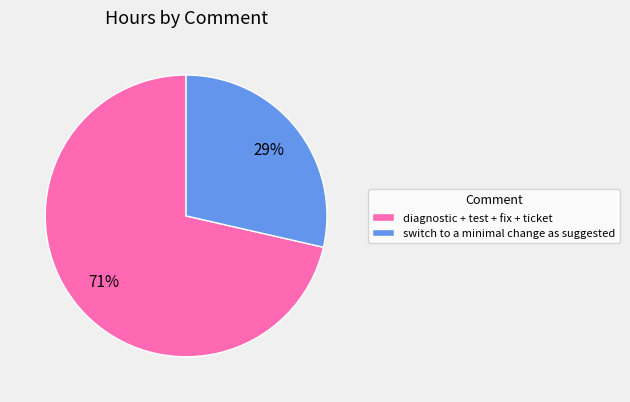

Is there a majority slice in this chart?

Yes